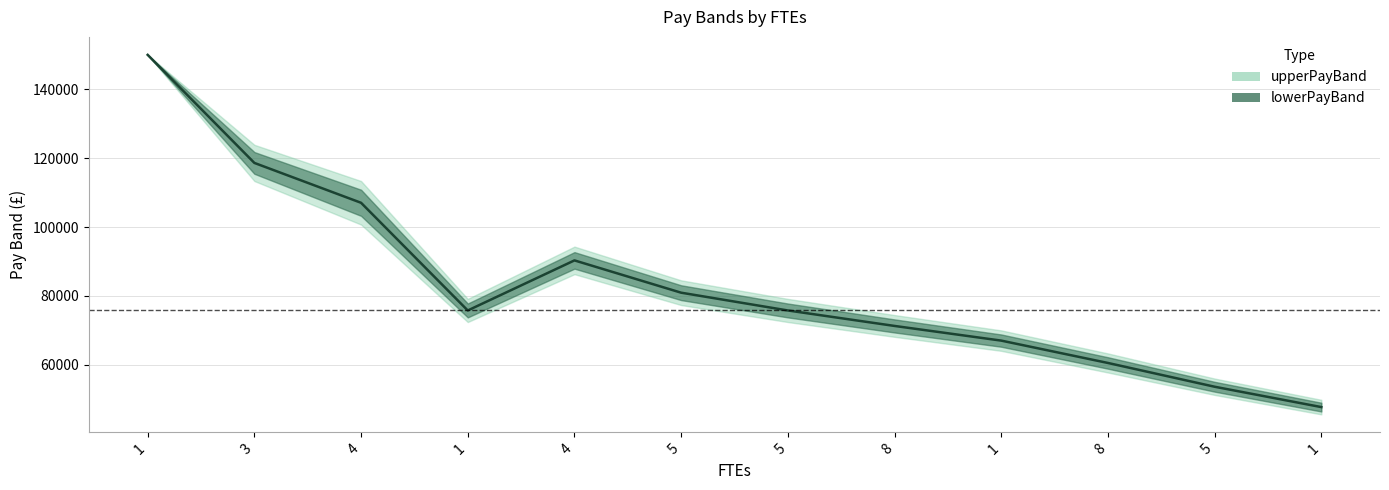

How many points are lower than both their immediate neighbors (excluding endpoints)?

1